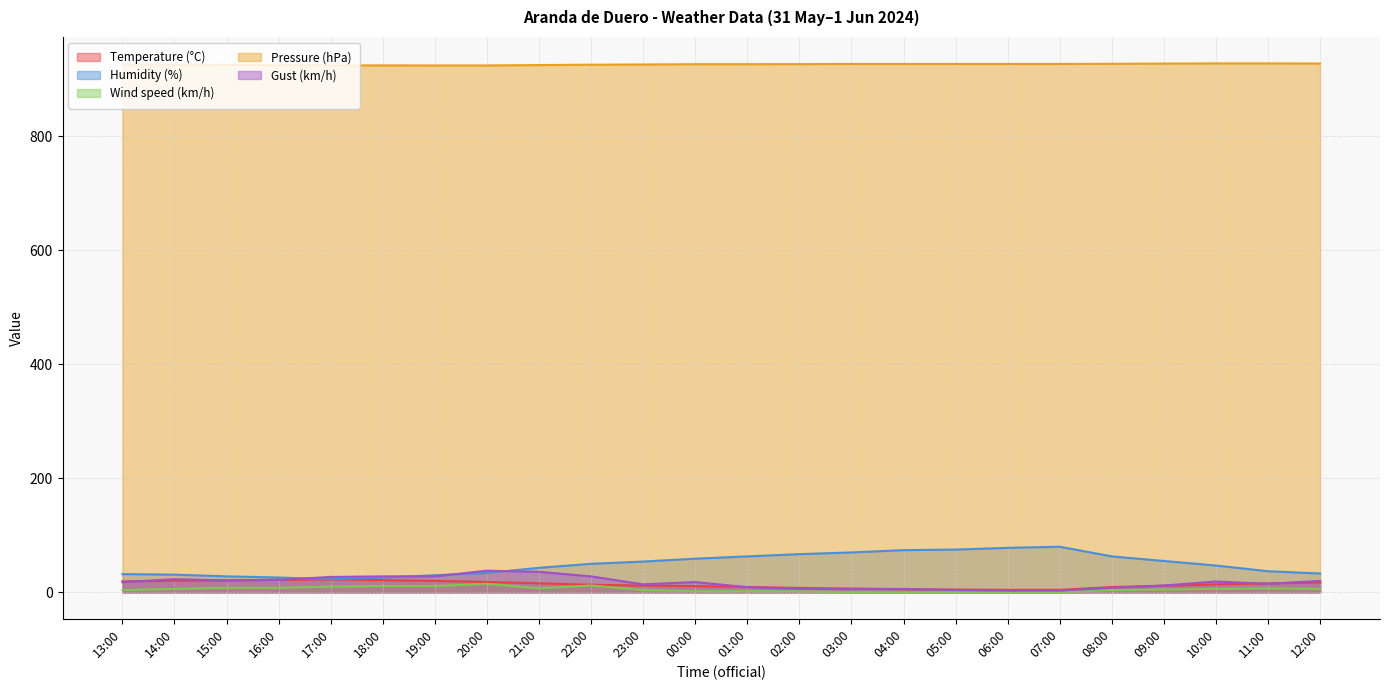

What is the difference between the Wind speed (km/h) values at 13:00 and 07:00?

4.0